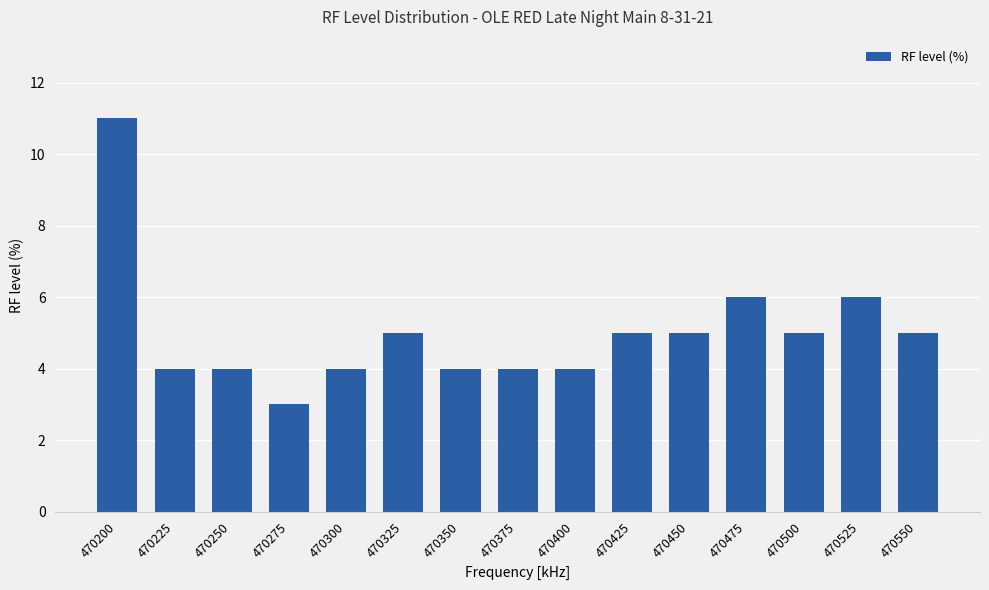

Count the number of data series in this chart.

1